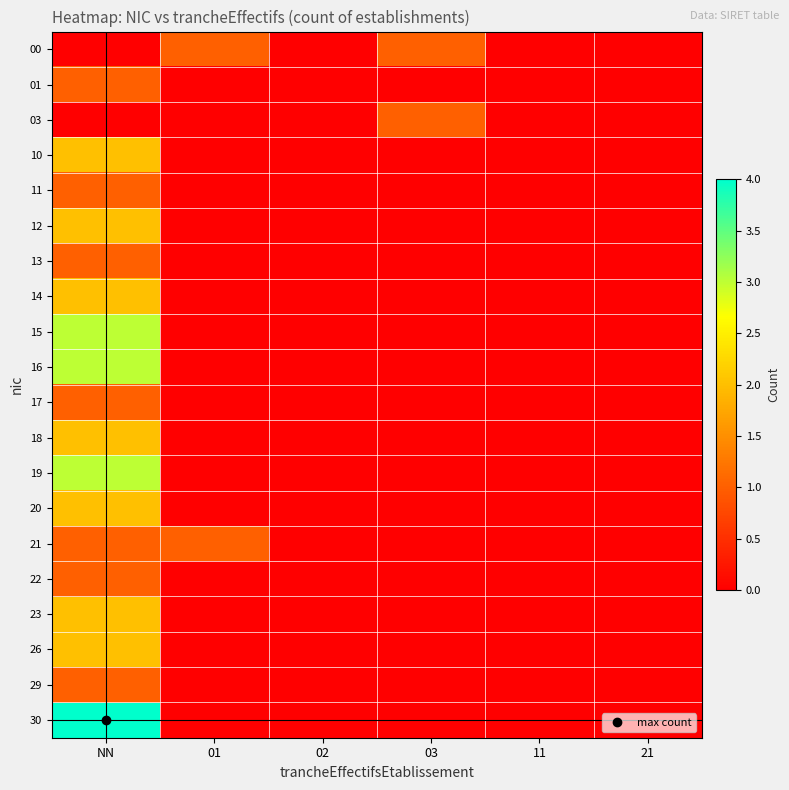

What is the greatest value displayed?

4